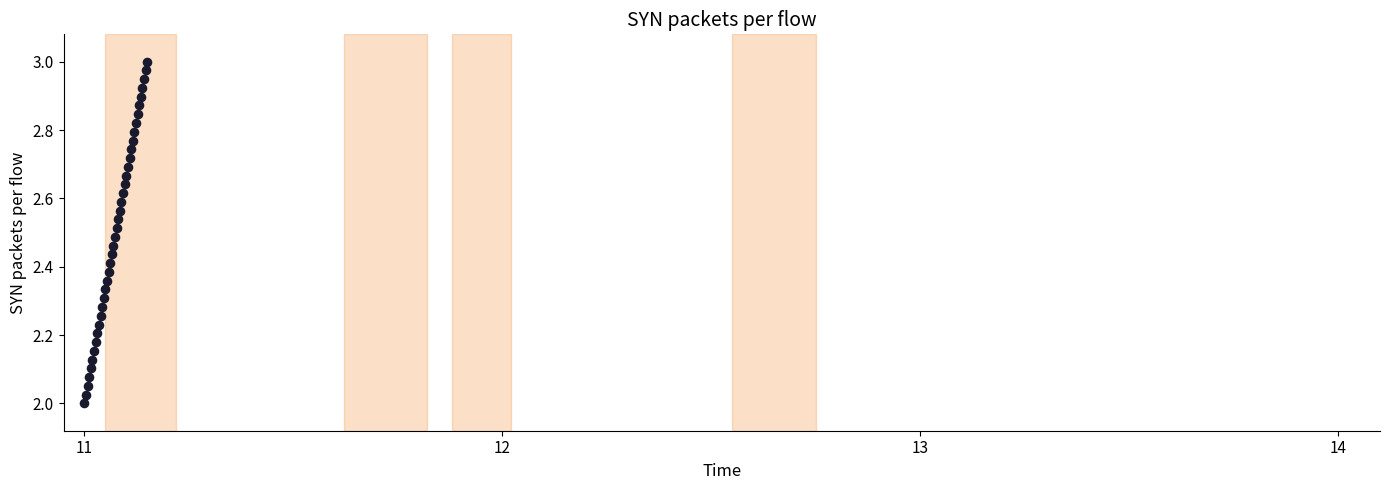

What is the range of Y values (max minus min)?

1.0